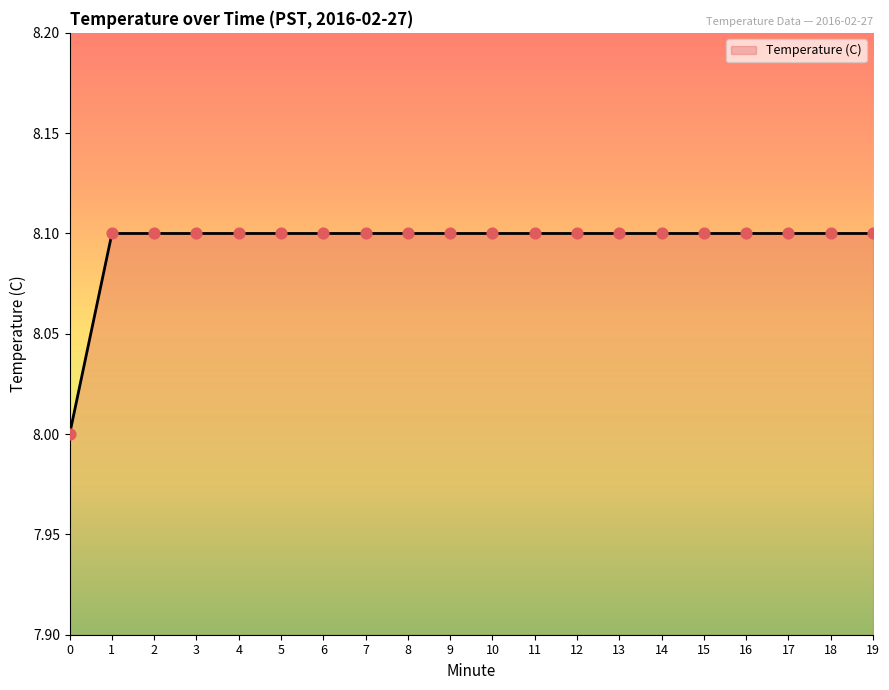

Which has a higher value, 3 or 0?

3